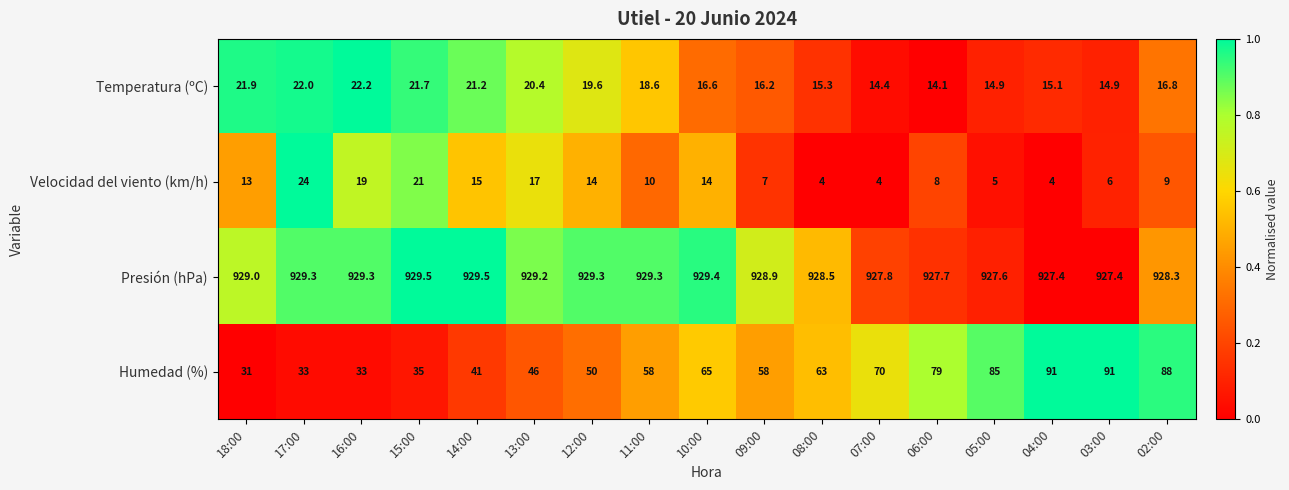

Which series has the widest spread of values?

Humedad (%)